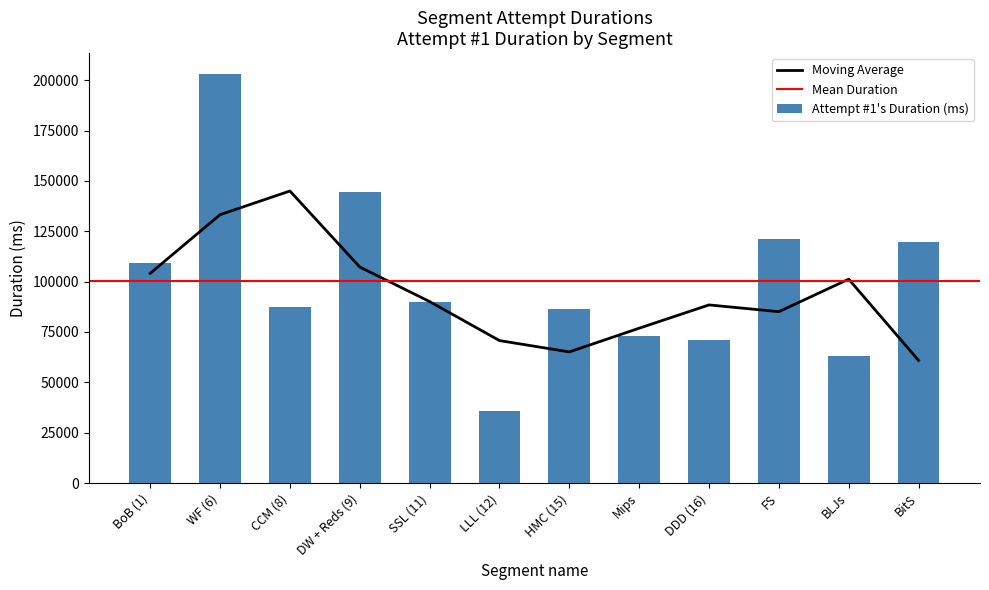

Count the number of values greater than 90073.

5